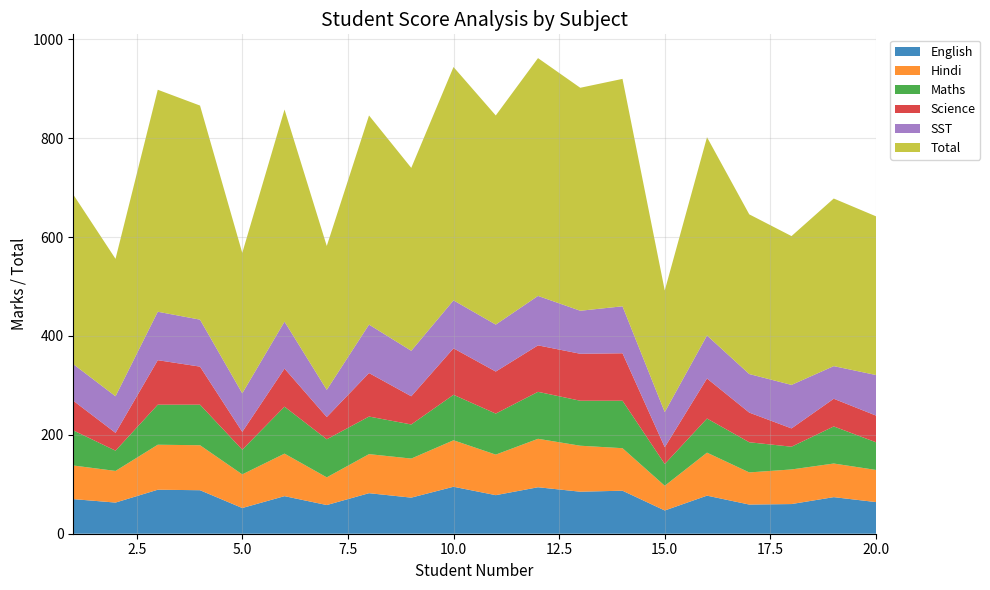

Reading left to right, transcribe all the data shown in this chart.

English: 1=70	2=63	3=89	4=88	5=52	6=76	7=58	8=82	9=73	10=95	11=78	12=94	13=85	14=87	15=47	16=77	17=59	18=60	19=74	20=64
Hindi: 1=68	2=64	3=91	4=91	5=68	6=86	7=56	8=79	9=79	10=94	11=82	12=98	13=93	14=86	15=50	16=87	17=65	18=70	19=68	20=65
Maths: 1=71	2=41	3=81	4=82	5=50	6=95	7=77	8=76	9=69	10=92	11=83	12=95	13=91	14=96	15=44	16=69	17=61	18=46	19=75	20=56
Science: 1=60	2=36	3=90	4=77	5=36	6=77	7=45	8=88	9=57	10=94	11=85	12=94	13=95	14=96	15=34	16=81	17=60	18=37	19=56	20=54
SST: 1=74	2=74	3=98	4=95	5=78	6=95	7=55	8=98	9=92	10=97	11=95	12=100	13=87	14=95	15=71	16=87	17=78	18=88	19=66	20=82
Total: 1=343	2=278	3=449	4=433	5=284	6=429	7=291	8=423	9=370	10=472	11=423	12=481	13=451	14=460	15=246	16=401	17=323	18=301	19=339	20=321